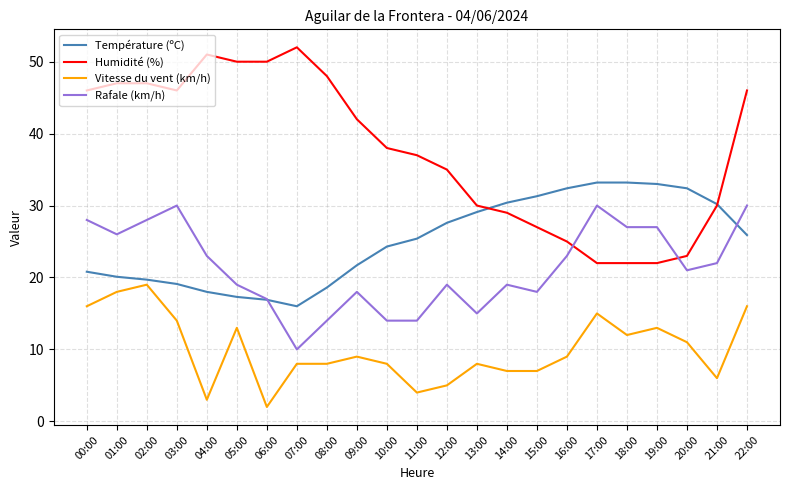

What is the smallest value displayed?

2.0